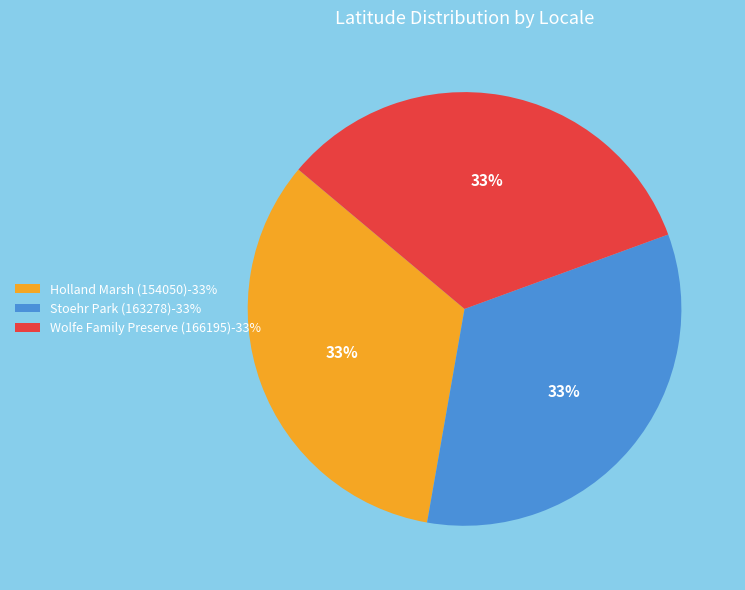

What percentage is the Stoehr Park (163278) slice, to the nearest percent?

33%